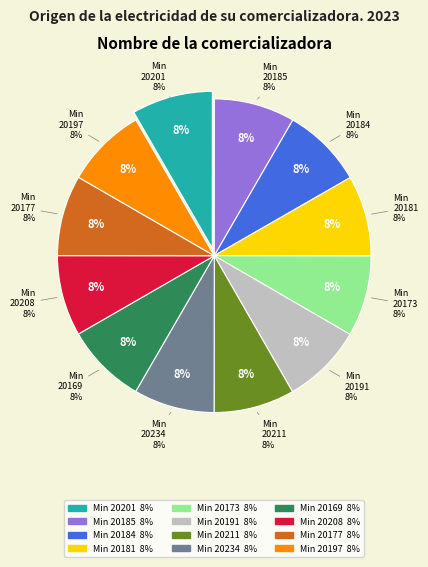

Combined, do 20185 and 20184 account for over 50%?

No